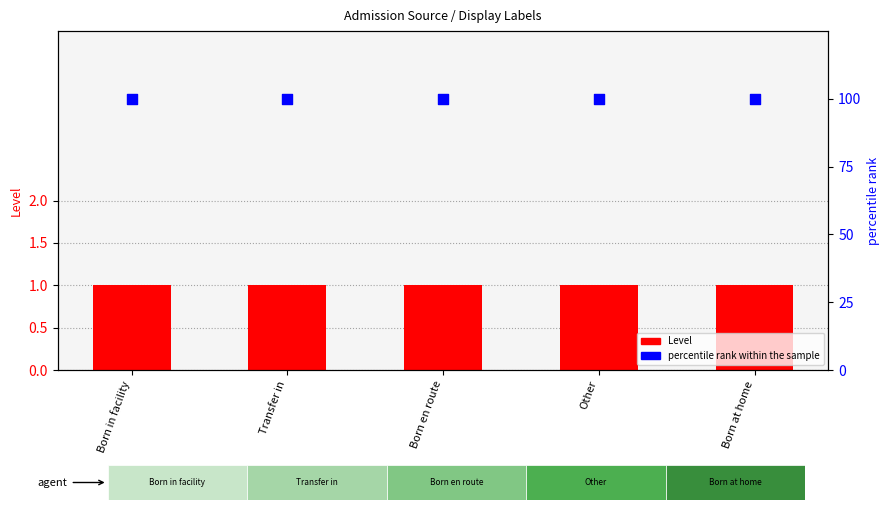

Is the value of percentile rank within the sample at Other greater than the value of Level at Born in facility?

Yes